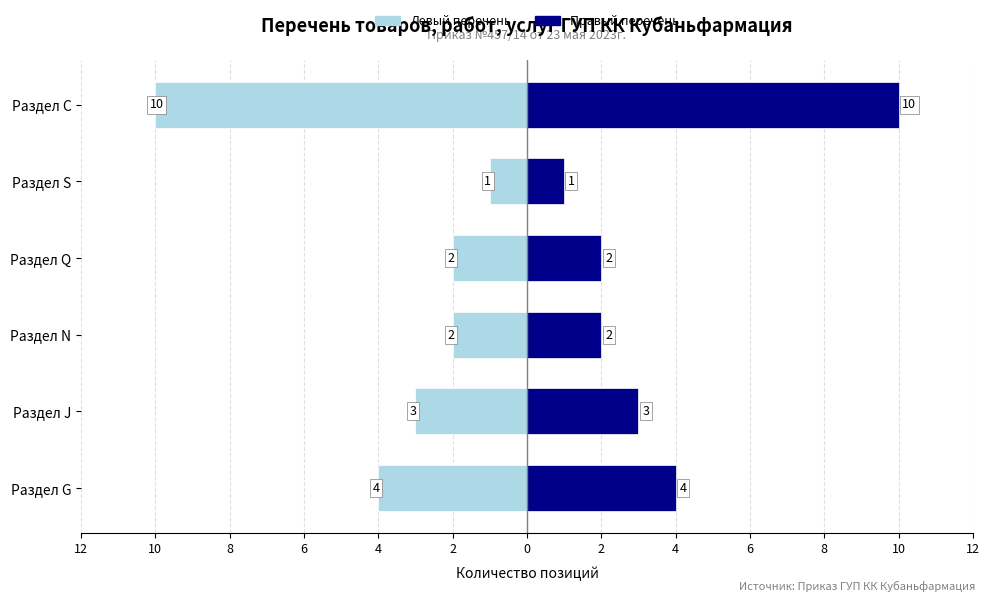

Is it true that Количество (левый) equals -1 at Раздел S?

False